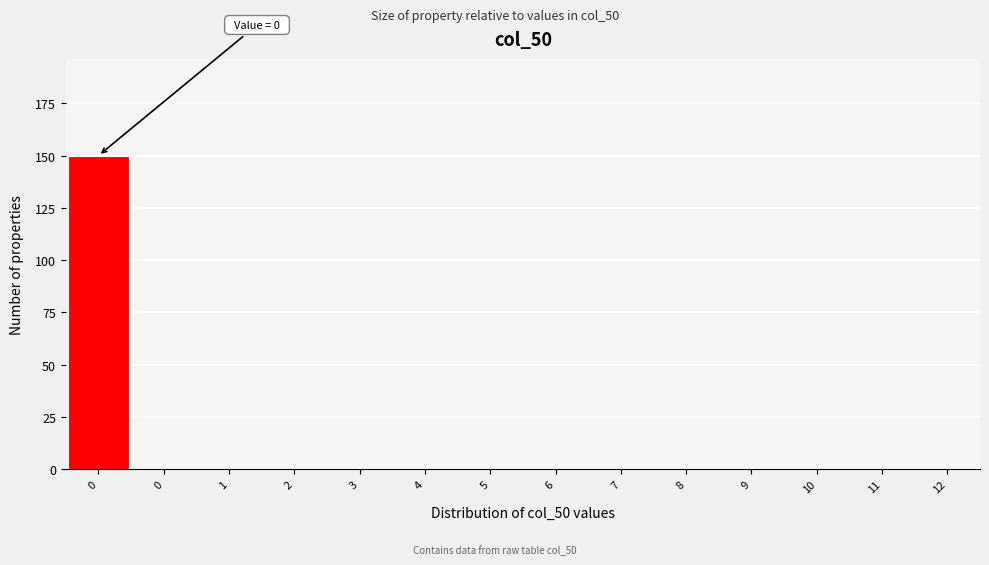

Are the bars horizontal?

No